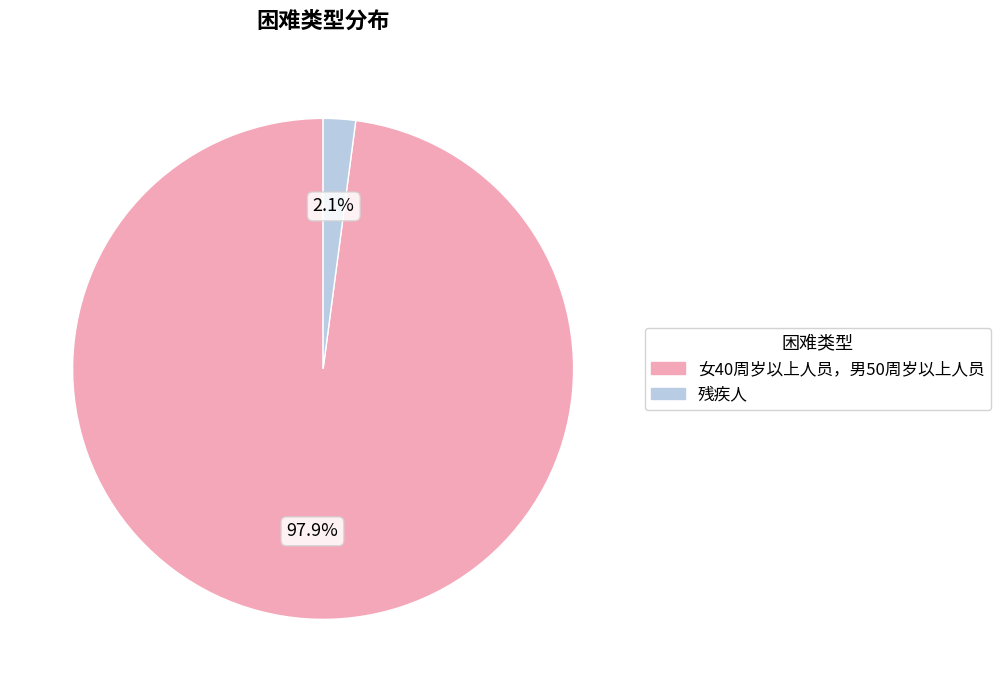

Combined, do 残疾人 and 女40周岁以上人员，男50周岁以上人员 account for over 50%?

Yes